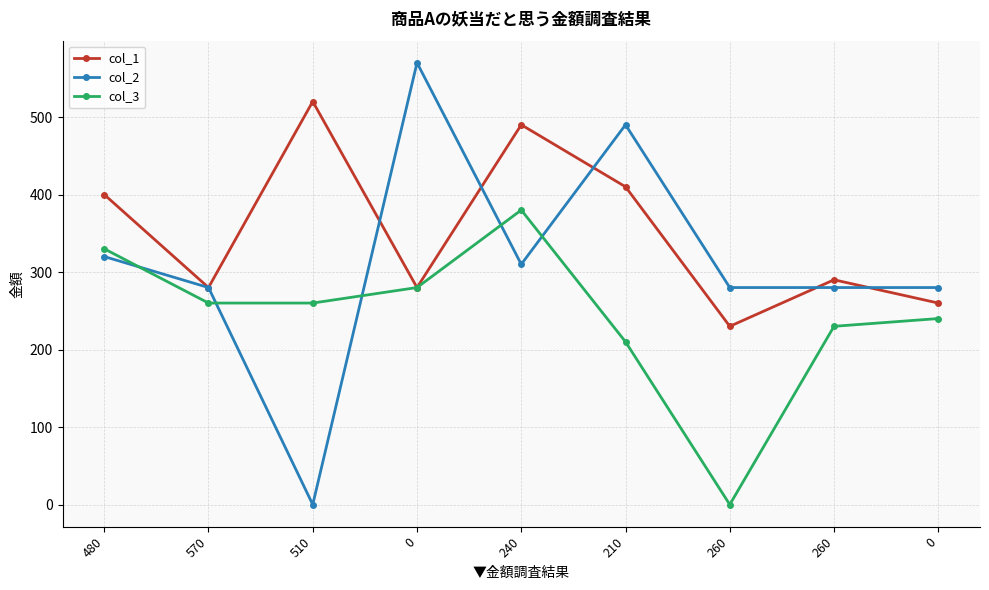

Reading left to right, what are all the values shown in this chart?

col_1: 480=400	570=280	510=520	0=280	240=490	210=410	260=230	260=290	0=260
col_2: 480=320	570=280	510=0	0=570	240=310	210=490	260=280	260=280	0=280
col_3: 480=330	570=260	510=260	0=280	240=380	210=210	260=0	260=230	0=240